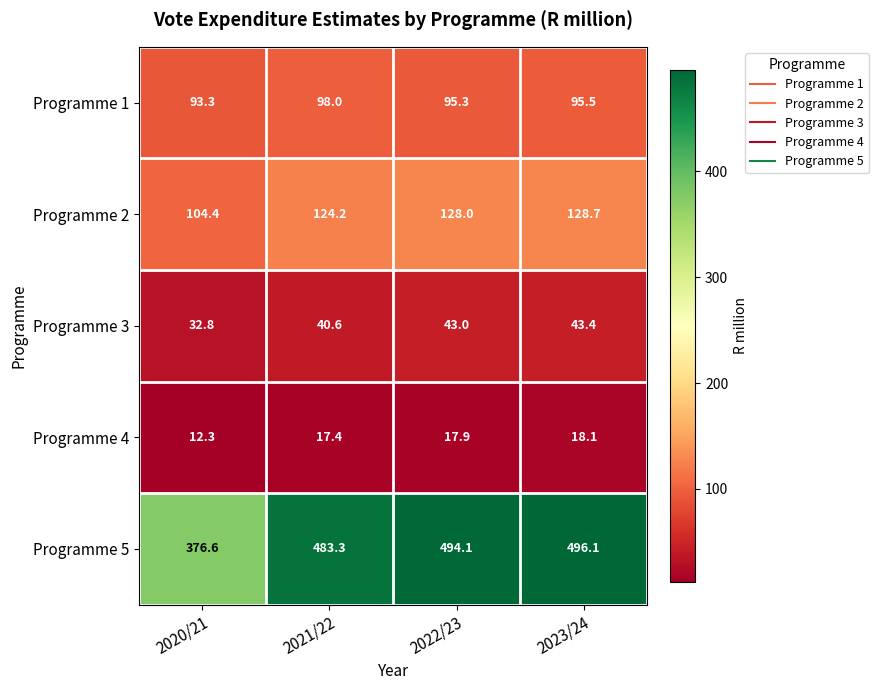

What is the total value across all series at 2021/22?

763.5